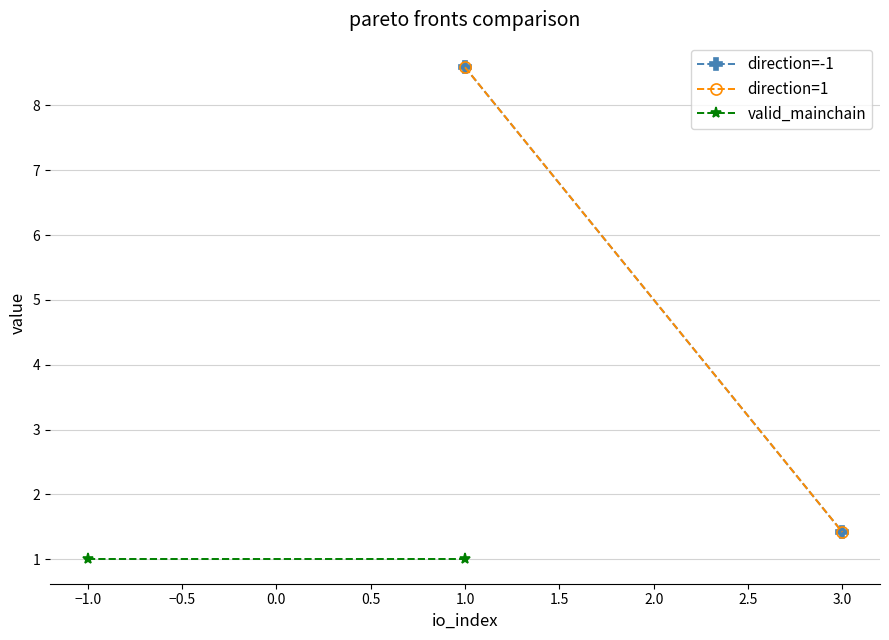

What is the value of the direction=-1 point at the 2nd from the left?

1.4